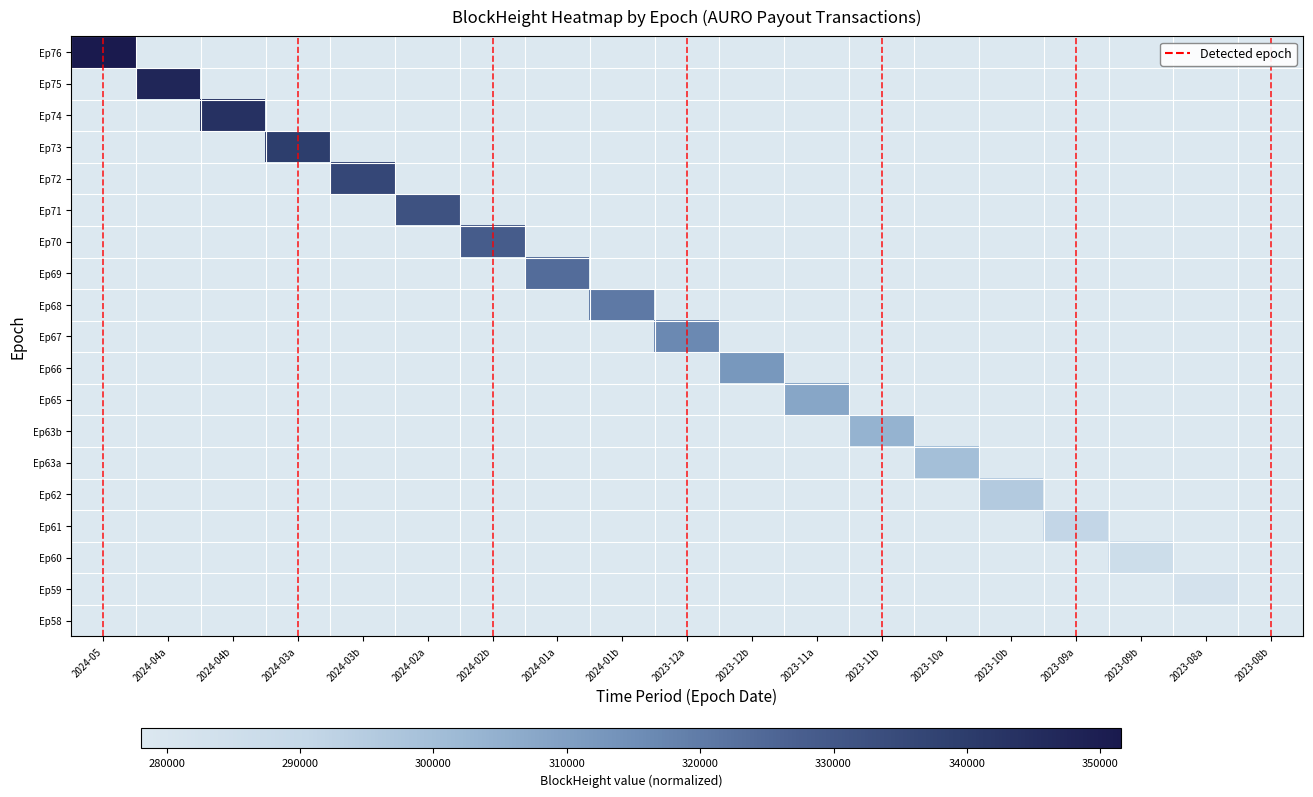

Reading left to right, what are all the values shown in this chart?

Epoch_76: 1.0	0.0	0.0	0.0	0.0	0.0	0.0	0.0	0.0	0.0	0.0	0.0	0.0	0.0	0.0	0.0	0.0	0.0	0.0
Epoch_75: 0.0	0.9	0.0	0.0	0.0	0.0	0.0	0.0	0.0	0.0	0.0	0.0	0.0	0.0	0.0	0.0	0.0	0.0	0.0
Epoch_74: 0.0	0.0	0.9	0.0	0.0	0.0	0.0	0.0	0.0	0.0	0.0	0.0	0.0	0.0	0.0	0.0	0.0	0.0	0.0
Epoch_73: 0.0	0.0	0.0	0.8	0.0	0.0	0.0	0.0	0.0	0.0	0.0	0.0	0.0	0.0	0.0	0.0	0.0	0.0	0.0
Epoch_72: 0.0	0.0	0.0	0.0	0.8	0.0	0.0	0.0	0.0	0.0	0.0	0.0	0.0	0.0	0.0	0.0	0.0	0.0	0.0
Epoch_71: 0.0	0.0	0.0	0.0	0.0	0.7	0.0	0.0	0.0	0.0	0.0	0.0	0.0	0.0	0.0	0.0	0.0	0.0	0.0
Epoch_70: 0.0	0.0	0.0	0.0	0.0	0.0	0.7	0.0	0.0	0.0	0.0	0.0	0.0	0.0	0.0	0.0	0.0	0.0	0.0
Epoch_69: 0.0	0.0	0.0	0.0	0.0	0.0	0.0	0.6	0.0	0.0	0.0	0.0	0.0	0.0	0.0	0.0	0.0	0.0	0.0
Epoch_68: 0.0	0.0	0.0	0.0	0.0	0.0	0.0	0.0	0.6	0.0	0.0	0.0	0.0	0.0	0.0	0.0	0.0	0.0	0.0
Epoch_67: 0.0	0.0	0.0	0.0	0.0	0.0	0.0	0.0	0.0	0.5	0.0	0.0	0.0	0.0	0.0	0.0	0.0	0.0	0.0
Epoch_66: 0.0	0.0	0.0	0.0	0.0	0.0	0.0	0.0	0.0	0.0	0.5	0.0	0.0	0.0	0.0	0.0	0.0	0.0	0.0
Epoch_65: 0.0	0.0	0.0	0.0	0.0	0.0	0.0	0.0	0.0	0.0	0.0	0.4	0.0	0.0	0.0	0.0	0.0	0.0	0.0
Epoch_63b: 0.0	0.0	0.0	0.0	0.0	0.0	0.0	0.0	0.0	0.0	0.0	0.0	0.4	0.0	0.0	0.0	0.0	0.0	0.0
Epoch_63a: 0.0	0.0	0.0	0.0	0.0	0.0	0.0	0.0	0.0	0.0	0.0	0.0	0.0	0.3	0.0	0.0	0.0	0.0	0.0
Epoch_62: 0.0	0.0	0.0	0.0	0.0	0.0	0.0	0.0	0.0	0.0	0.0	0.0	0.0	0.0	0.2	0.0	0.0	0.0	0.0
Epoch_61: 0.0	0.0	0.0	0.0	0.0	0.0	0.0	0.0	0.0	0.0	0.0	0.0	0.0	0.0	0.0	0.2	0.0	0.0	0.0
Epoch_60: 0.0	0.0	0.0	0.0	0.0	0.0	0.0	0.0	0.0	0.0	0.0	0.0	0.0	0.0	0.0	0.0	0.1	0.0	0.0
Epoch_59: 0.0	0.0	0.0	0.0	0.0	0.0	0.0	0.0	0.0	0.0	0.0	0.0	0.0	0.0	0.0	0.0	0.0	0.1	0.0